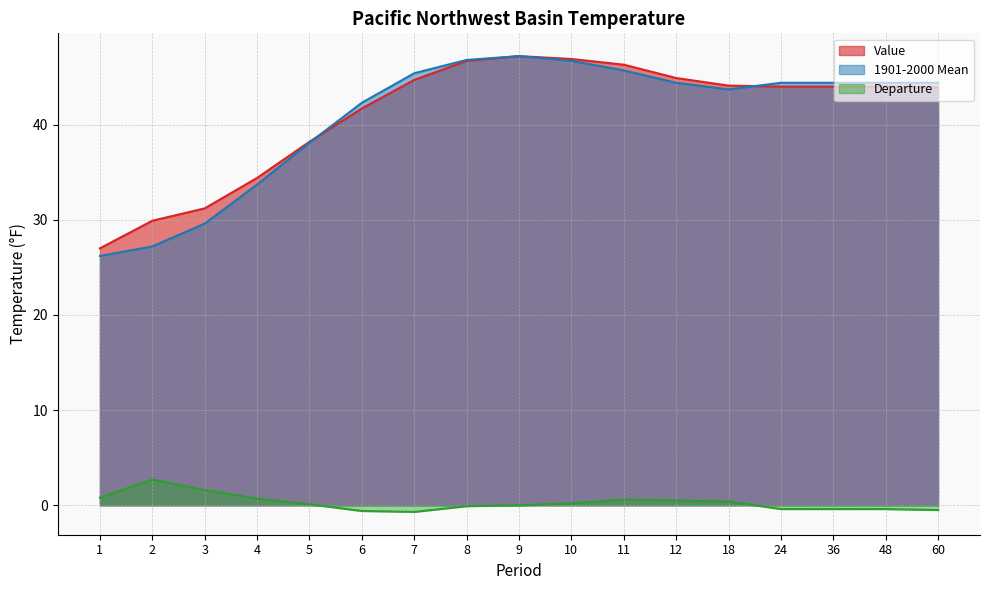

What is the spread (max minus min) of values at 48?

44.8